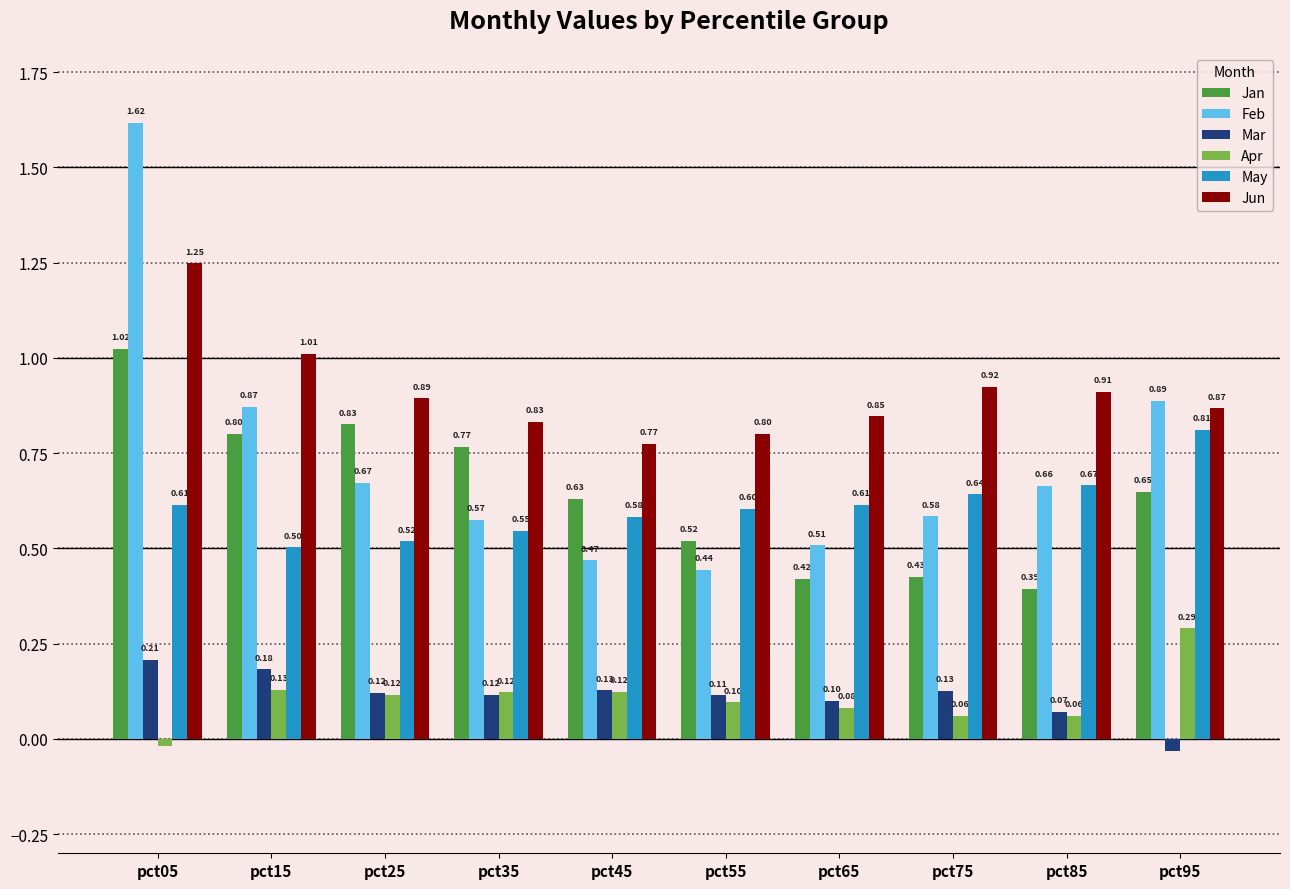

True or false: Feb has a value of 0.3 at pct85.

False